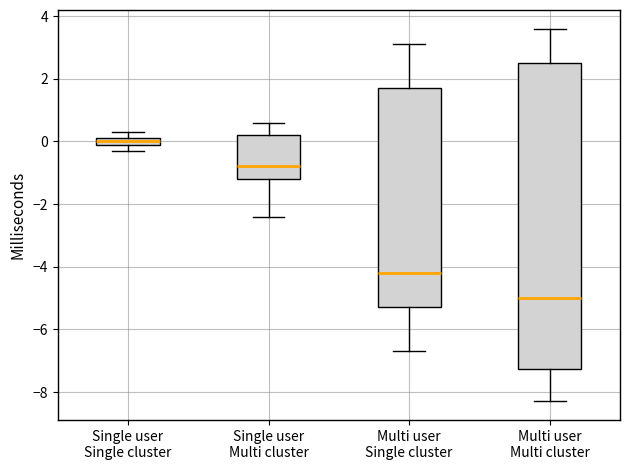

Comparing the boxes themselves (not the whiskers), which one is the tallest?

Multi user Multi cluster